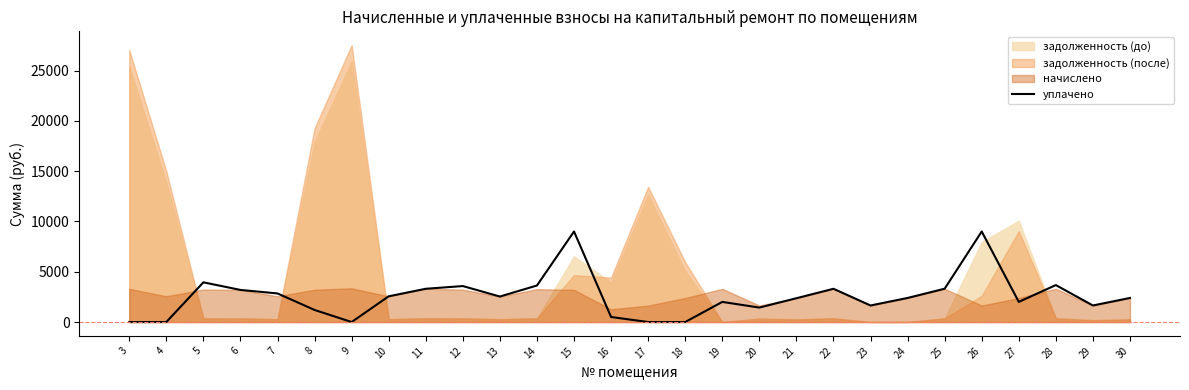

Reading left to right, what are all the values shown in this chart?

3=0.0	4=0.0	5=3946.1	6=3190.4	7=2840.9	8=1200.0	9=0.0	10=2557.4	11=3305.2	12=3575.2	13=2534.8	14=3630.7	15=9000.0	16=500.0	17=0.0	18=0.0	19=2000.0	20=1437.0	21=2365.5	22=3305.2	23=1644.4	24=2393.1	25=3310.6	26=9000.1	27=2000.7	28=3672.4	29=1644.4	30=2392.7